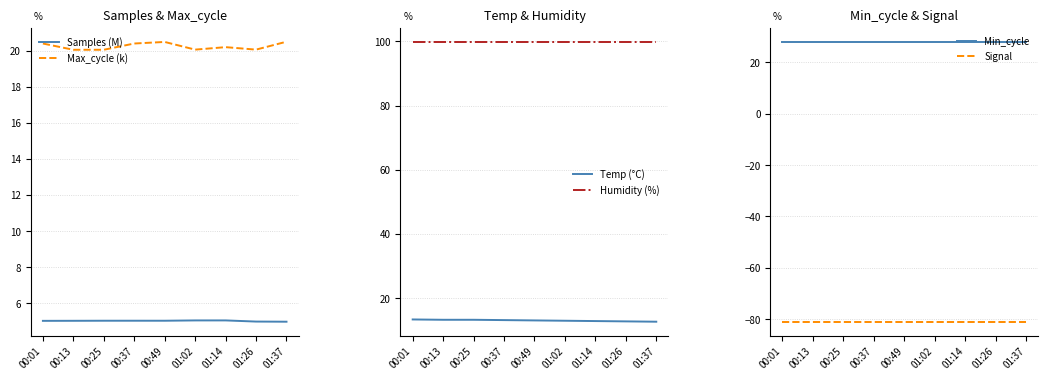

Is this an area chart (filled region under the line)?

No